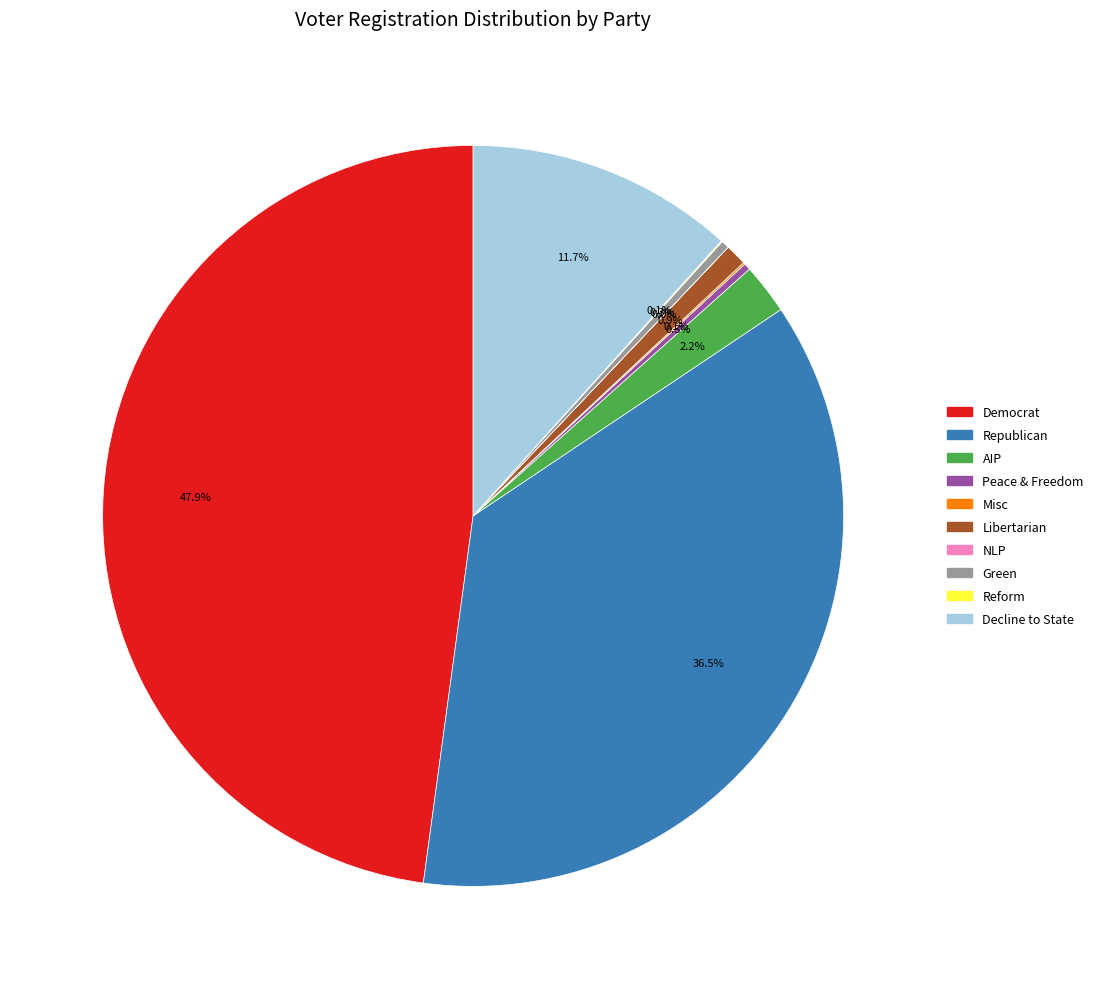

Does any single category account for the majority?

No